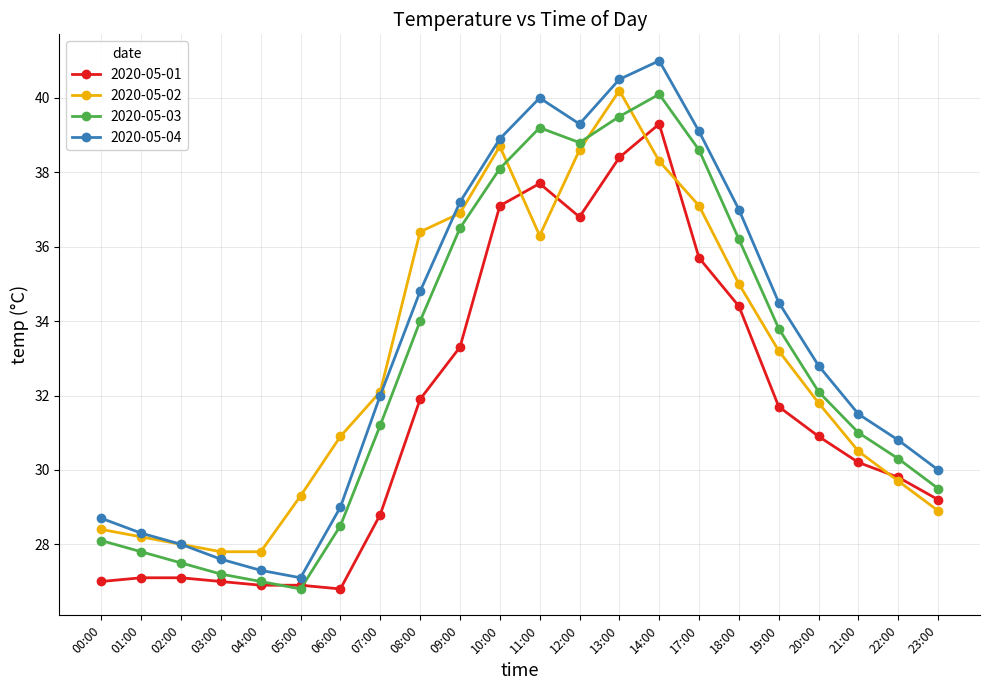

True or false: 2020-05-03 has a value of 56.6 at 11:00.

False